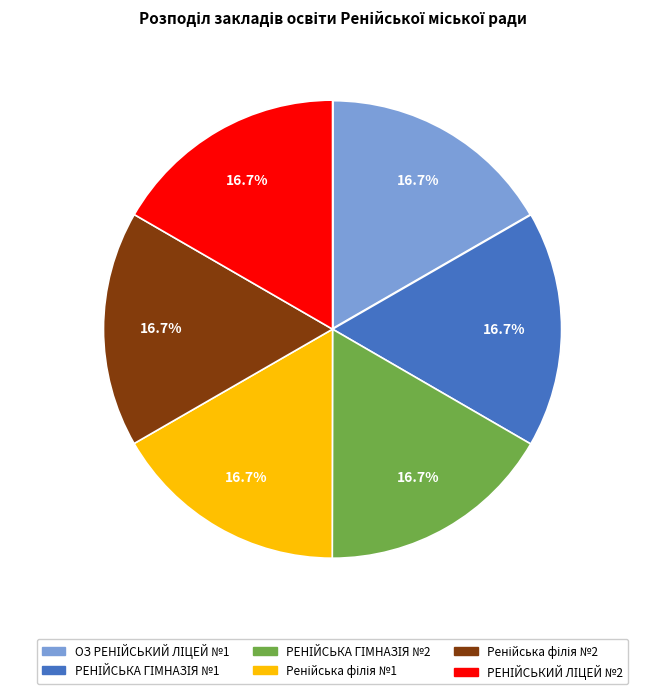

Does any single category account for the majority?

No